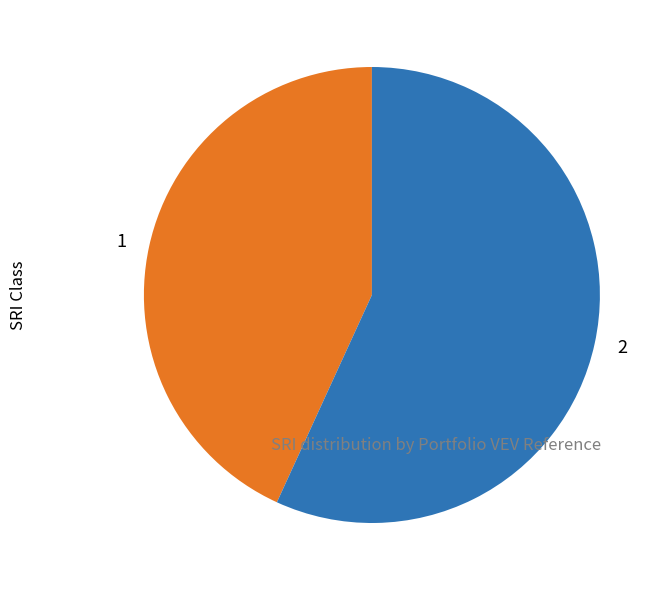

Rank the categories by value from highest to lowest.

2, 1